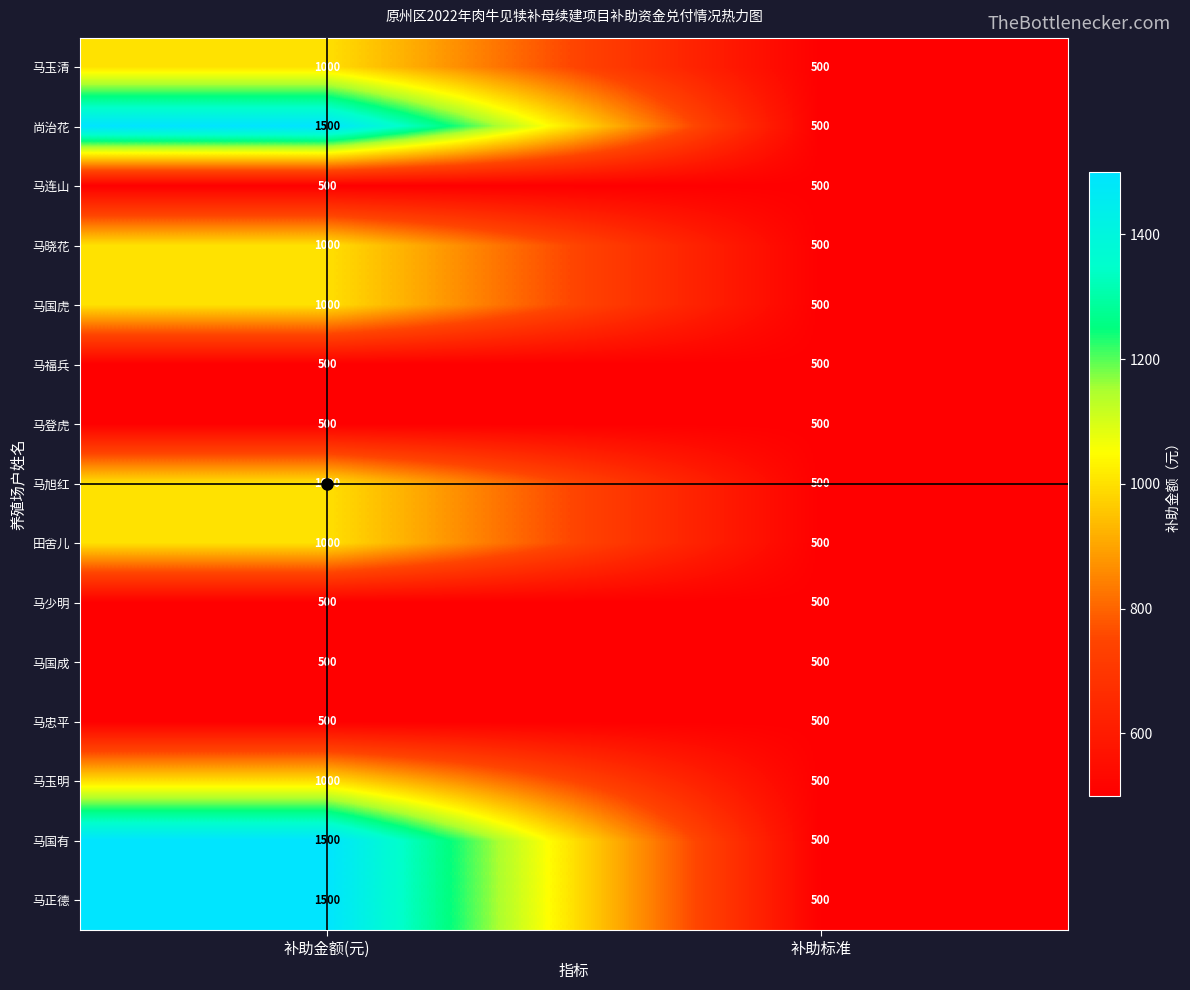

List the labels in order of 马旭红 value, smallest first.

补助标准, 补助金额(元)